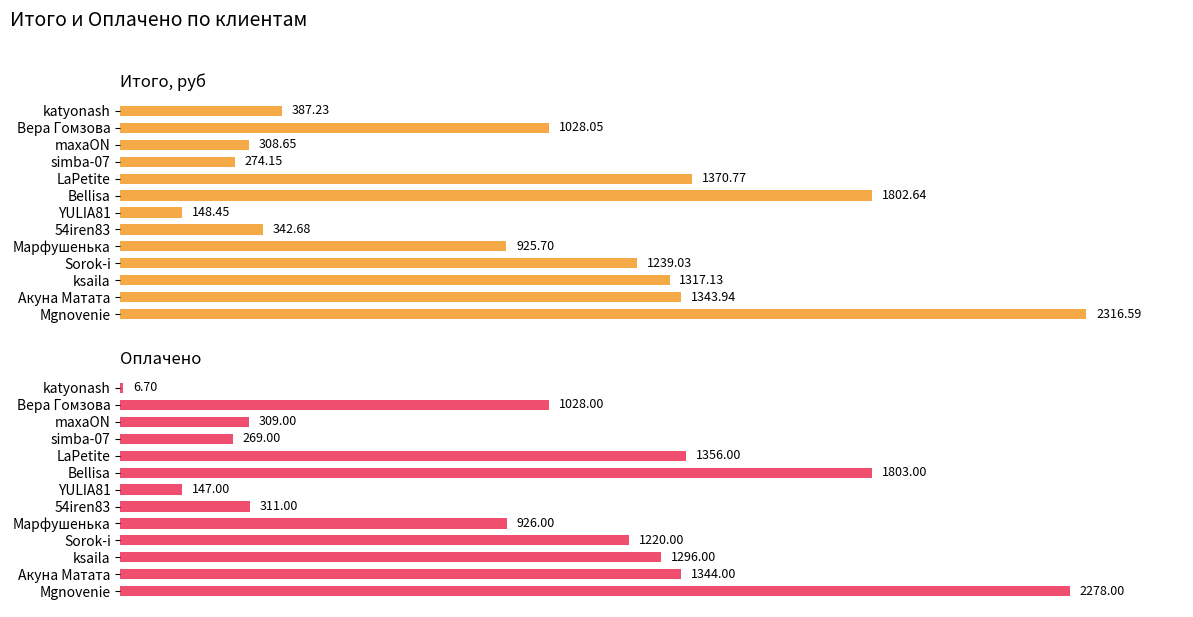

What are all the series names shown in the legend?

Итого, руб, Оплачено